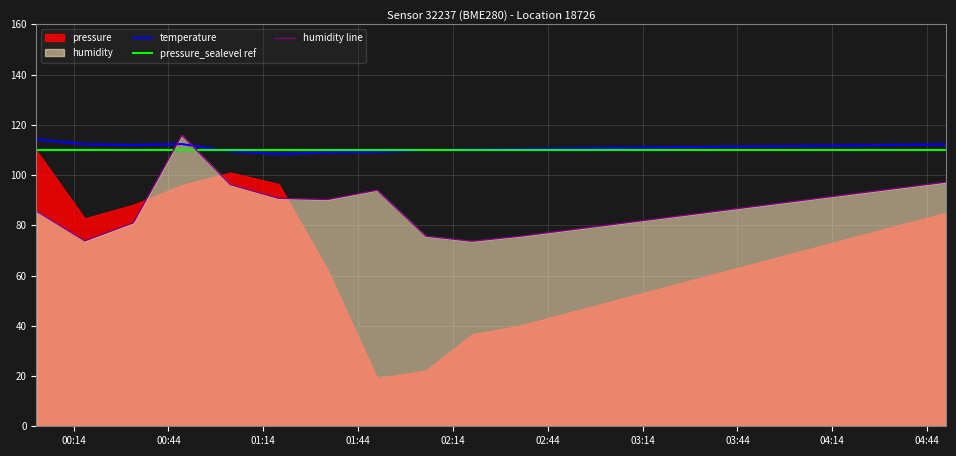

How many values in the temperature series exceed 111?

11